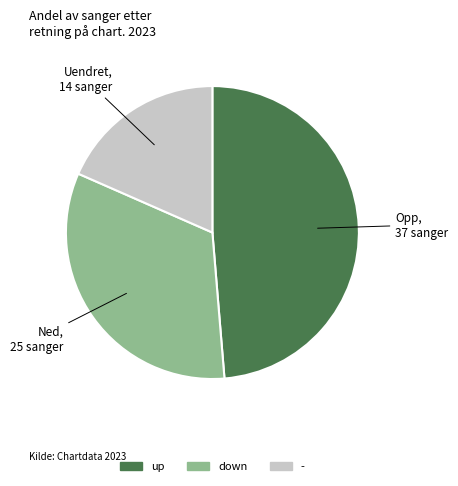

Which has a higher value, down or up?

up